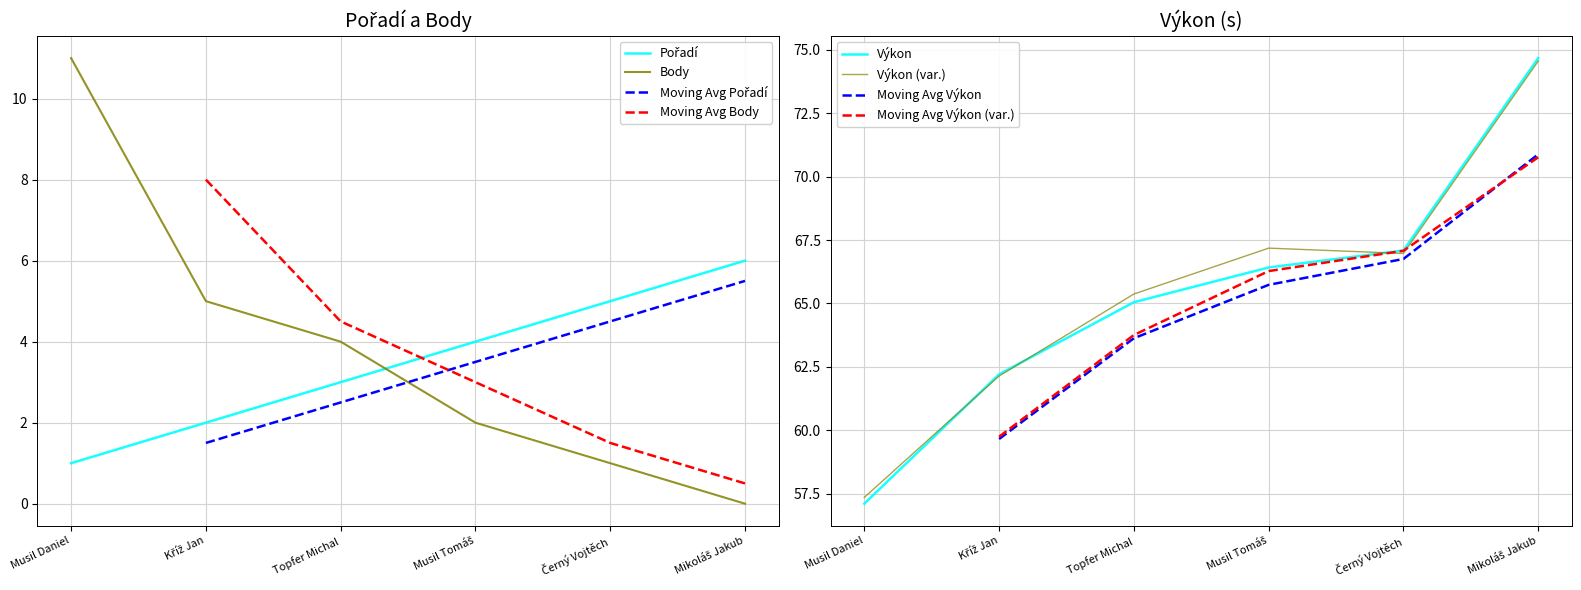

Reading left to right, extract all data points from this chart.

Pořadí: 1.0	2.0	3.0	4.0	5.0	6.0
Výkon: 57.1	62.2	65.0	66.4	67.1	74.7
Body: 11.0	5.0	4.0	2.0	1.0	0.0